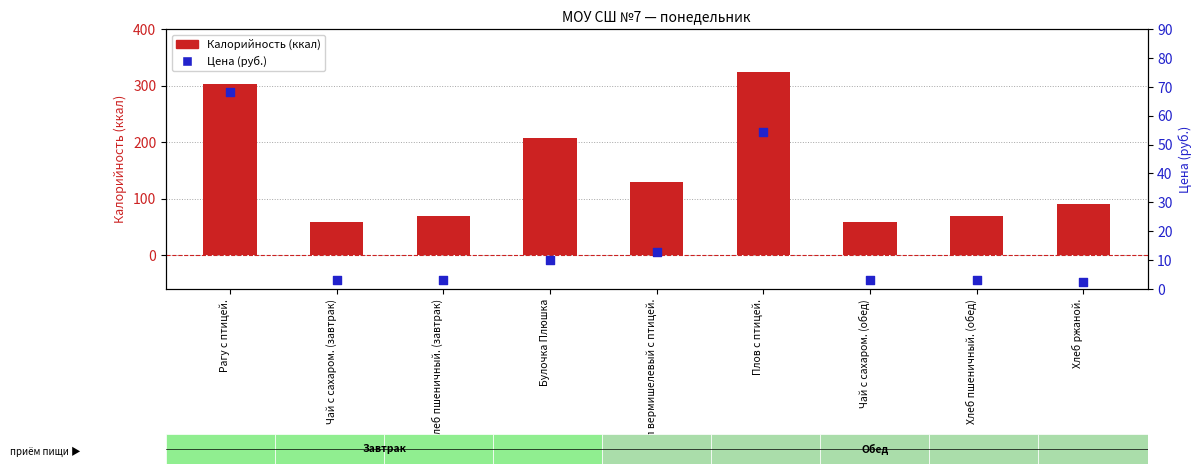

What are all the series names shown in the legend?

Калорийность (ккал), Цена (руб.)